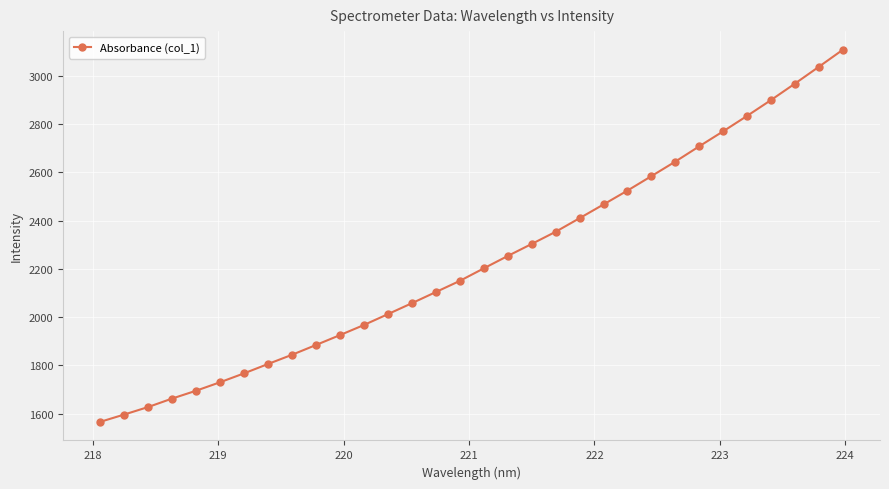

What is the sum of all values?

71449.4